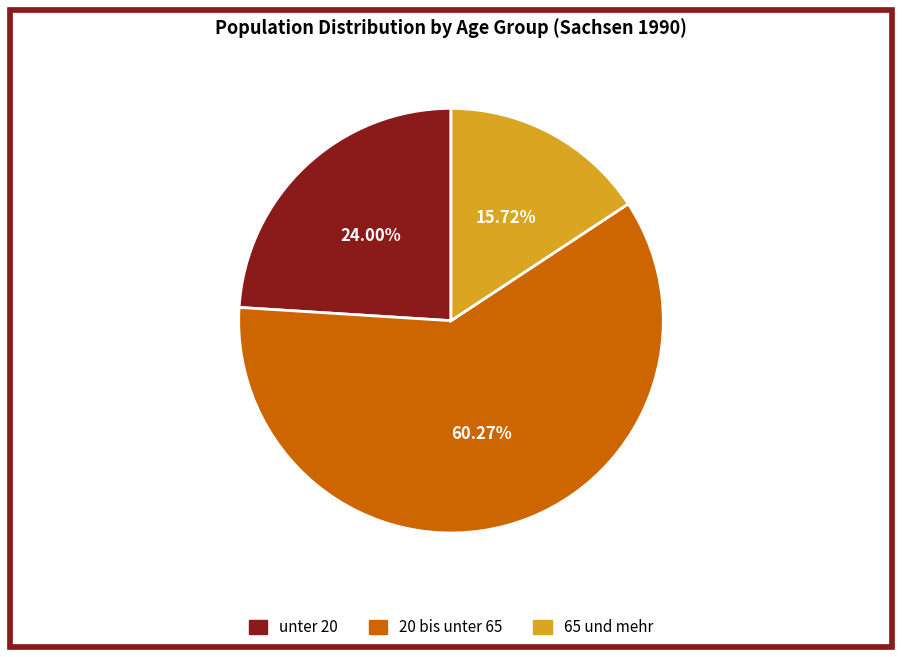

What portion of the pie excludes 65 und mehr?

84.3%